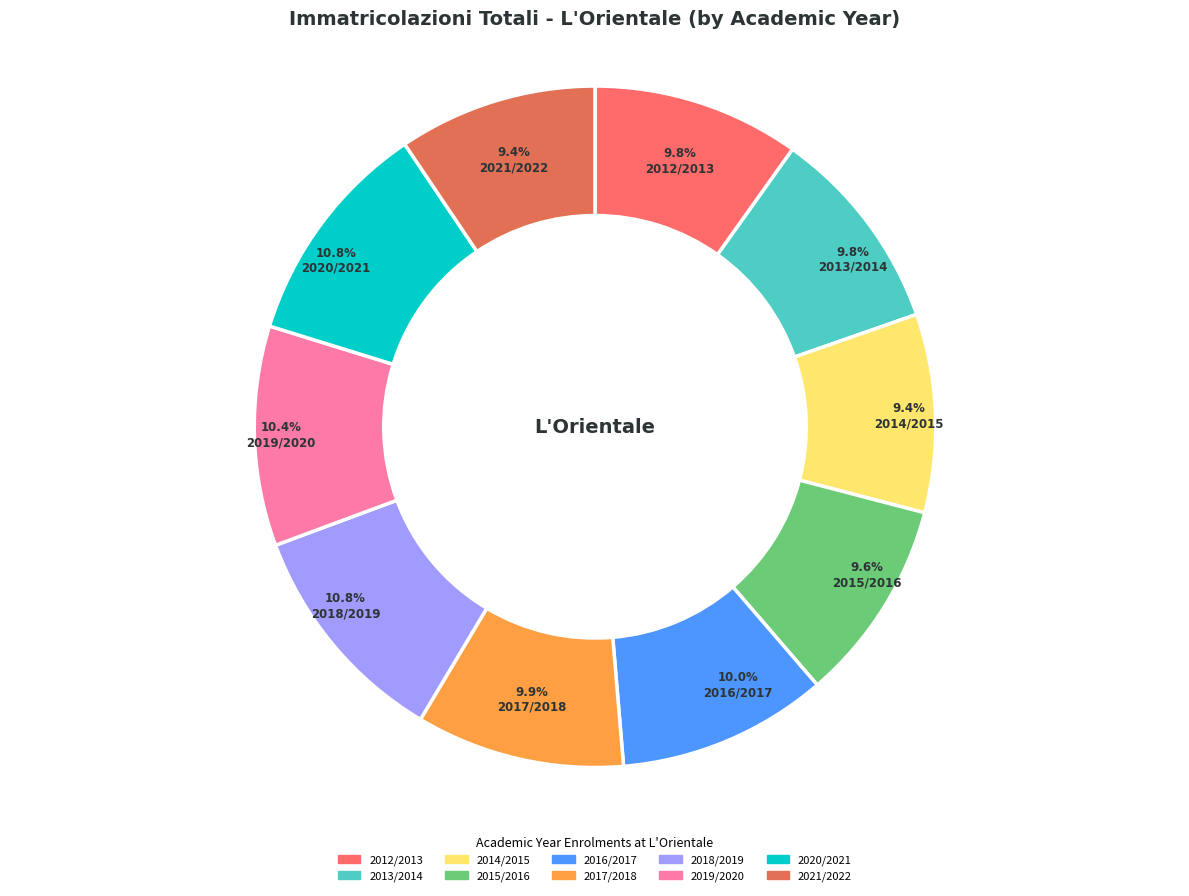

What is the total percentage of 2017/2018 and 2014/2015?

19.3%